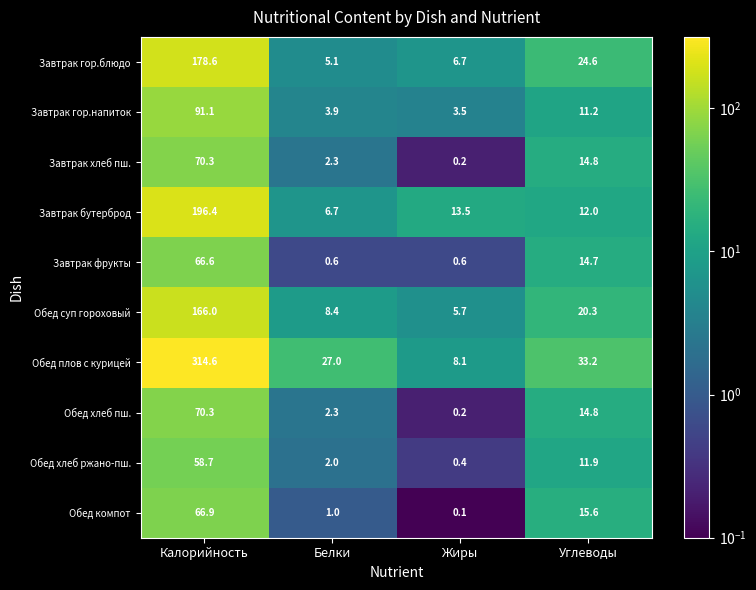

What is the greatest value displayed?

314.6